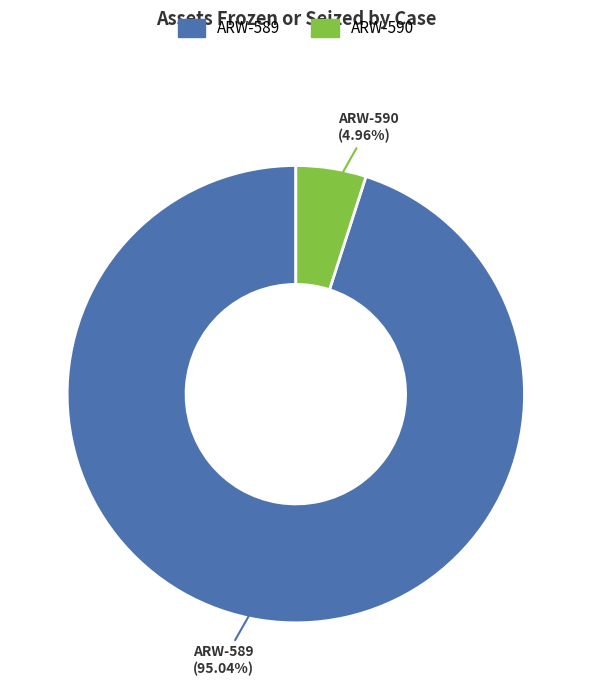

What is the ratio of the value at ARW-590 to the value at ARW-589?

0.1